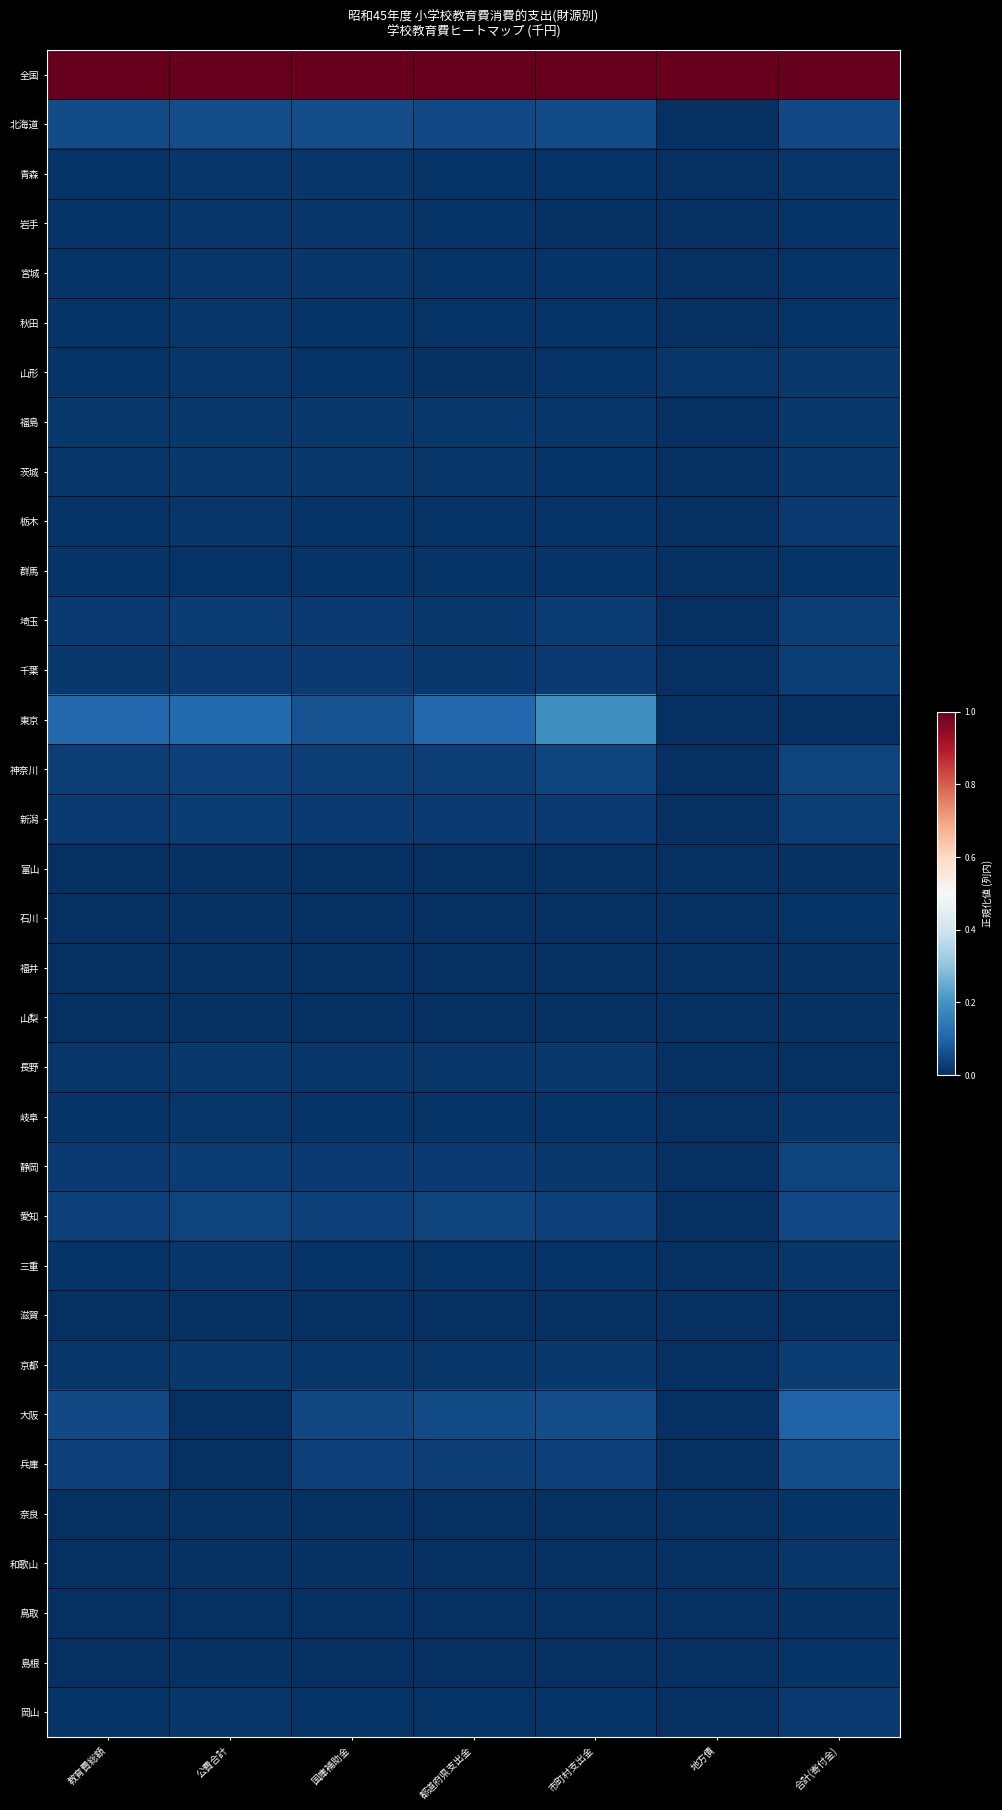

What is the difference between the highest and lowest values at 教育費総額?

1.0